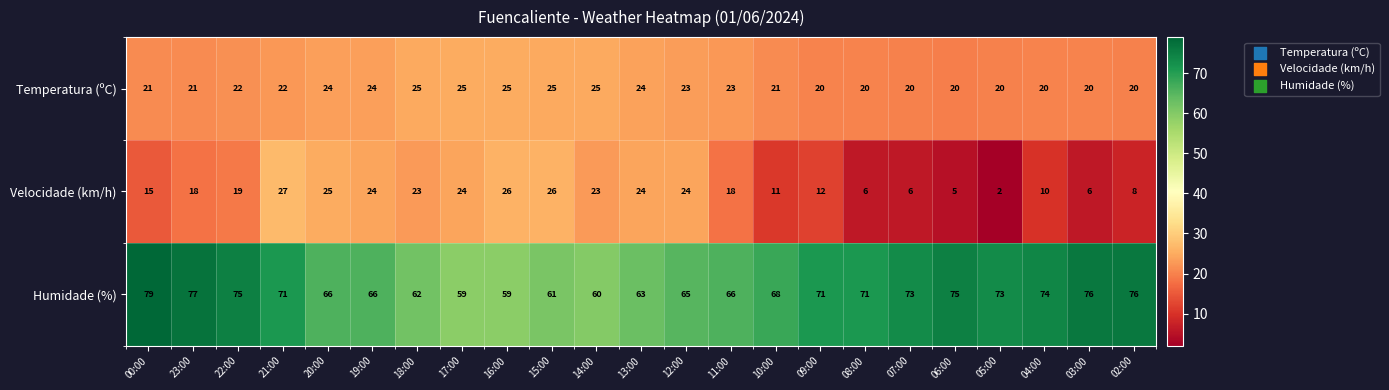

Which series has the widest spread of values?

Velocidade (km/h)